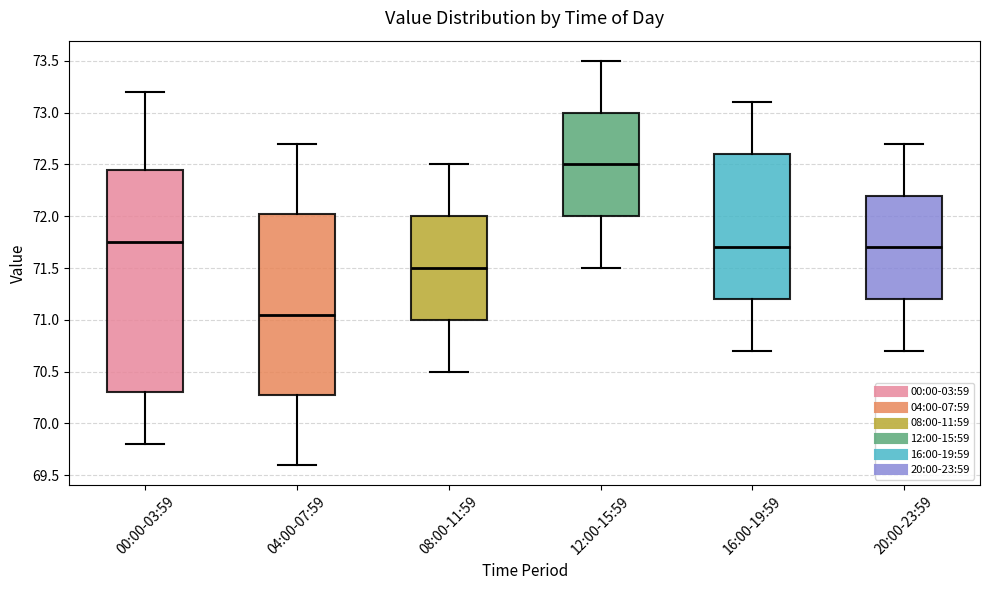

Which box's median line is the highest?

12:00-15:59